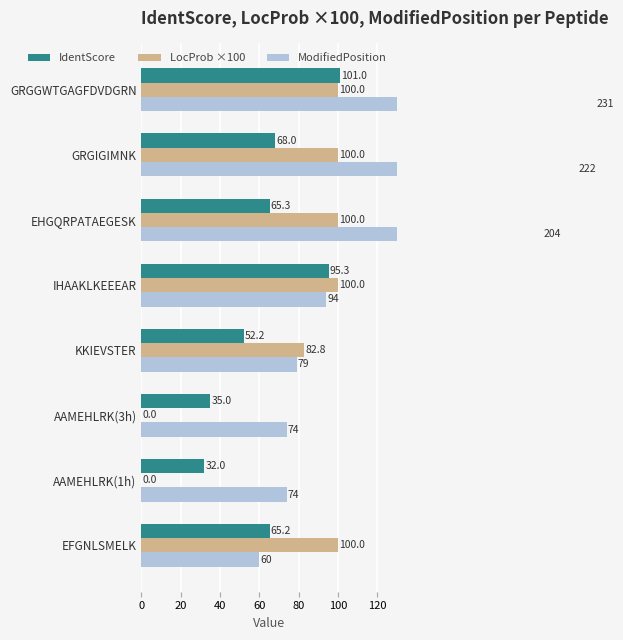

What is the maximum value for IdentScore?

101.0